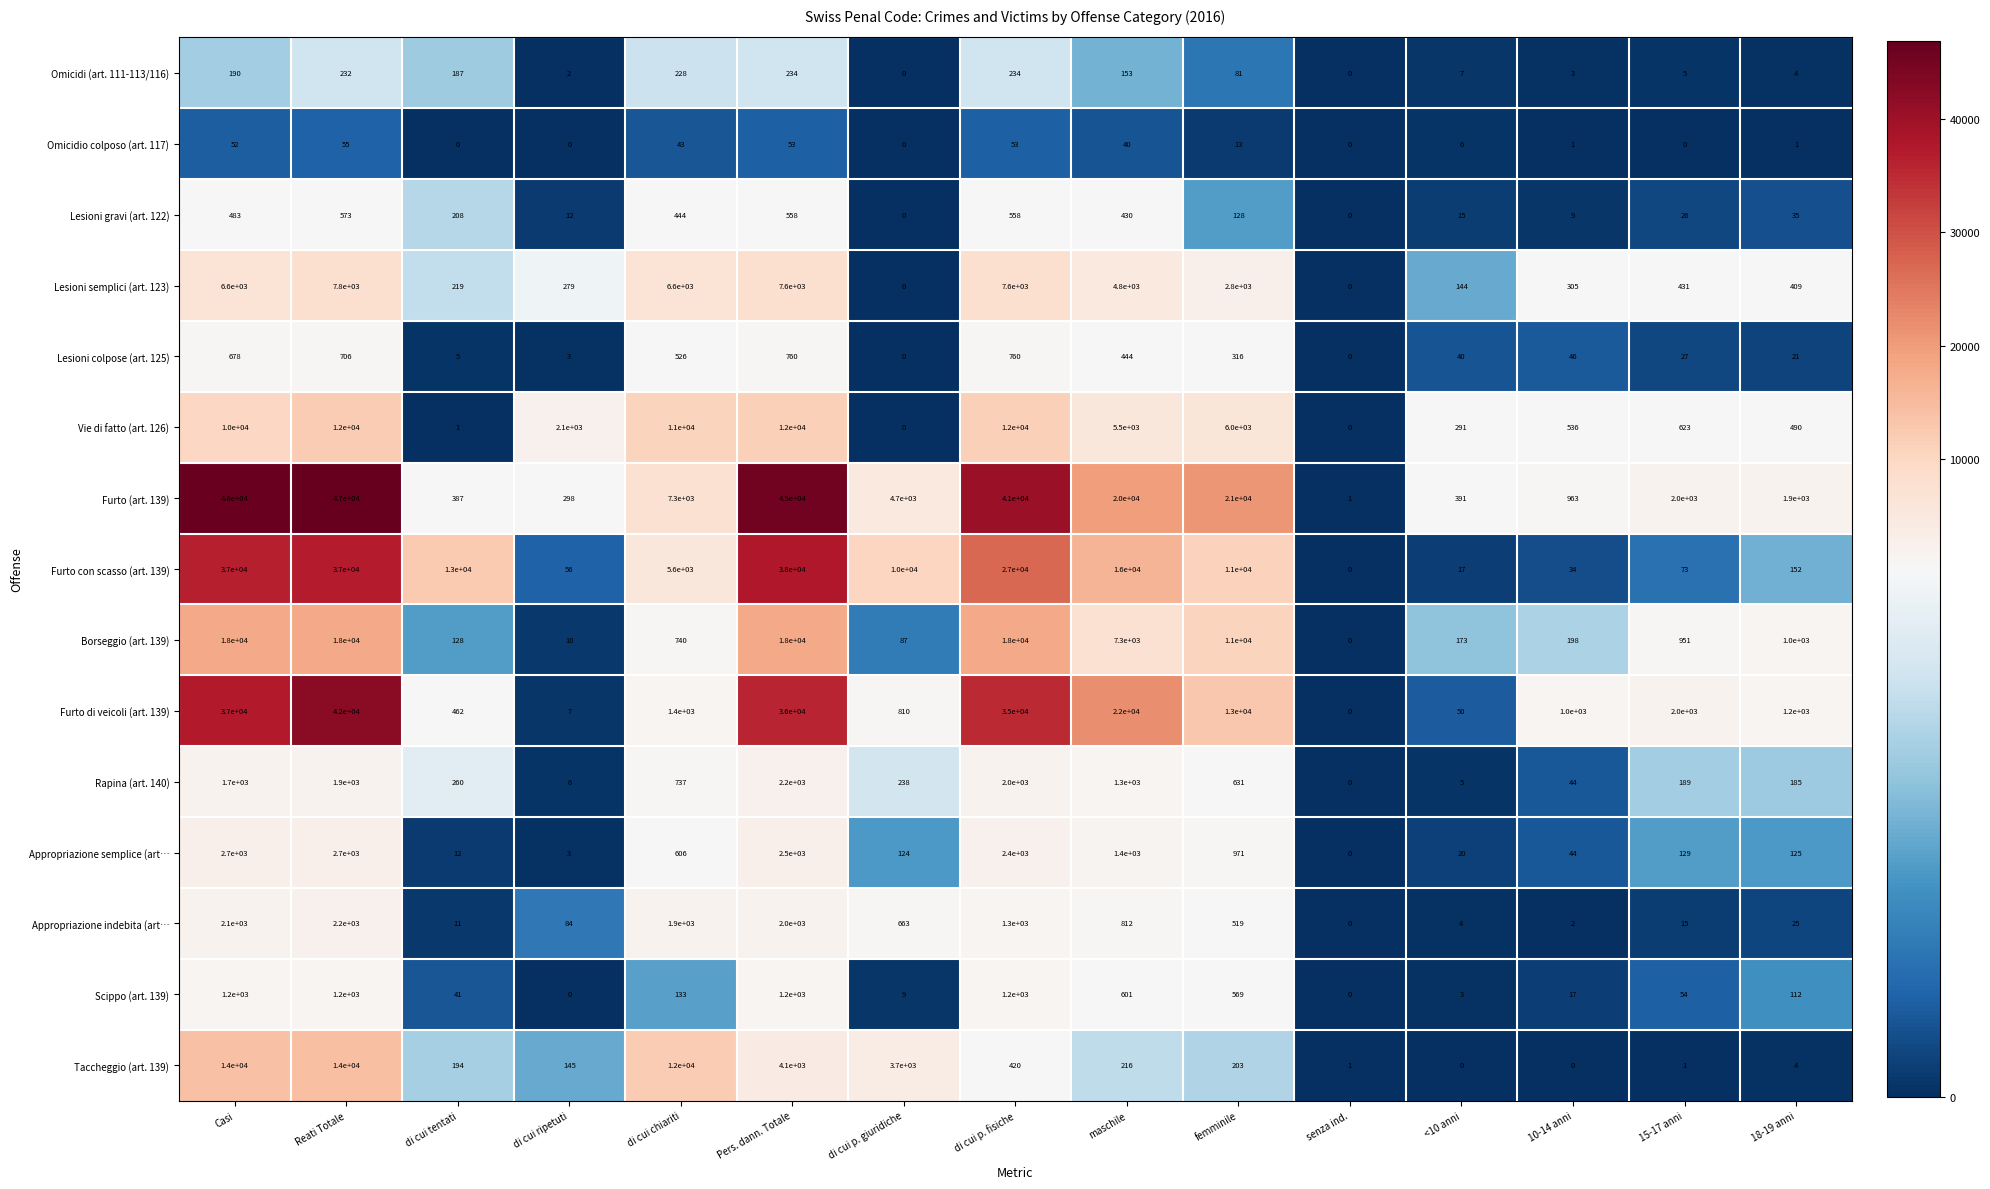

What is the sum of all Omicidio colposo (art. 117) values?

317